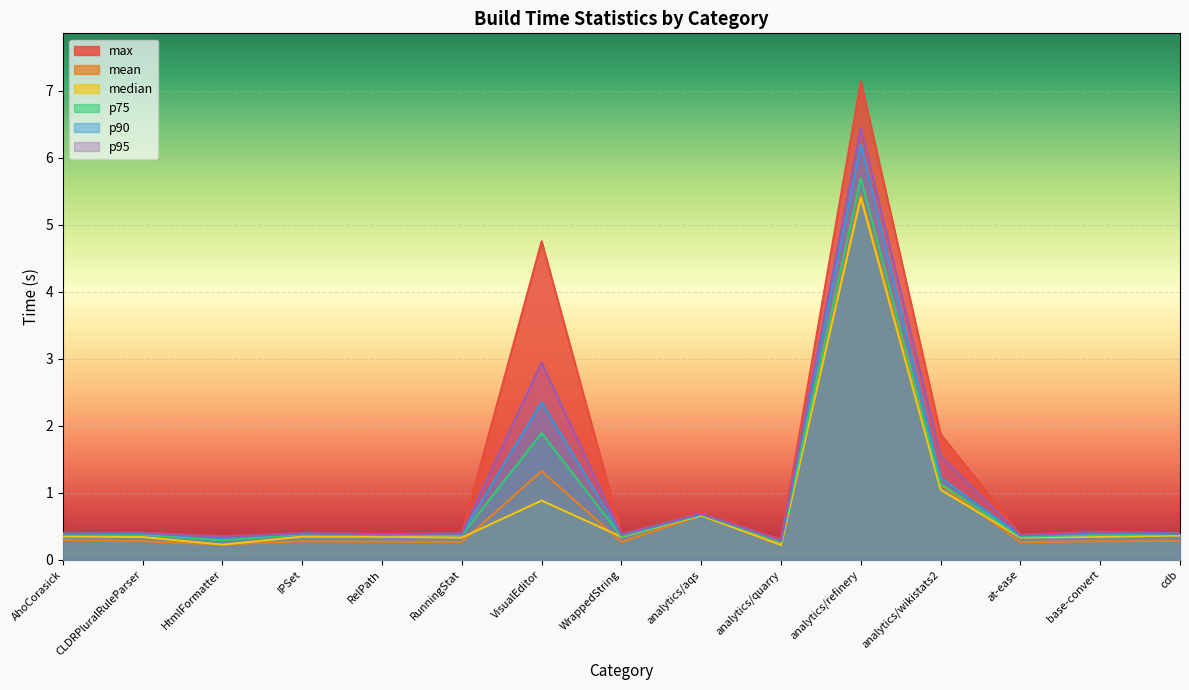

Rank the categories by median value from lowest to highest.

analytics/quarry, HtmlFormatter, RunningStat, at-ease, CLDRPluralRuleParser, WrappedString, base-convert, RelPath, IPSet, AhoCorasick, cdb, analytics/aqs, VisualEditor, analytics/wikistats2, analytics/refinery